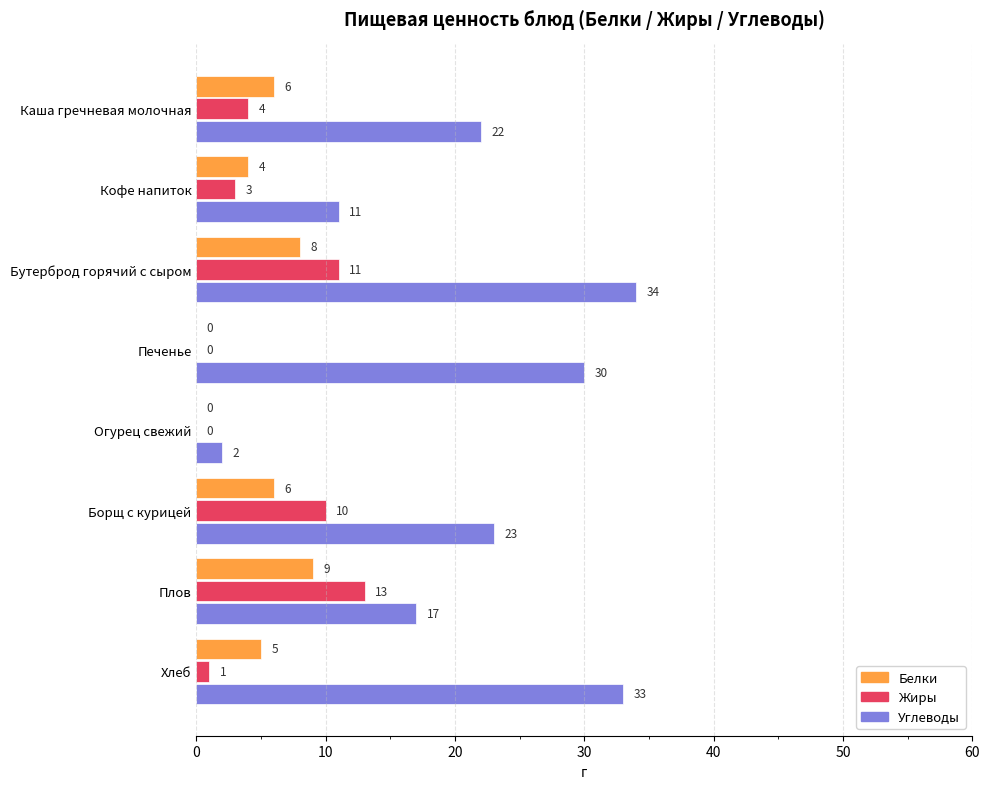

How many values in Белки are above zero?

6